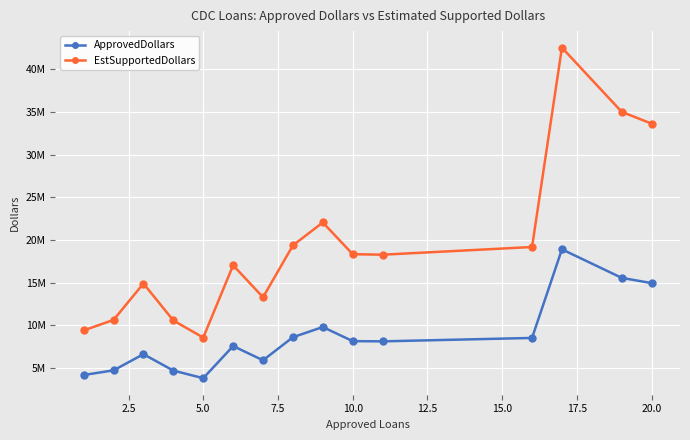

What is the sum of all EstSupportedDollars values?

292882500